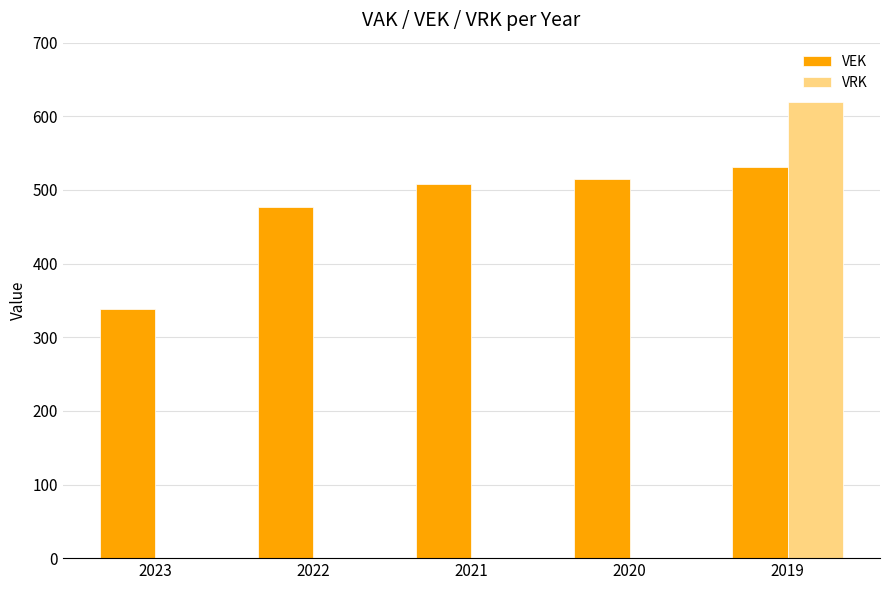

What is the highest value of the VEK series?

531